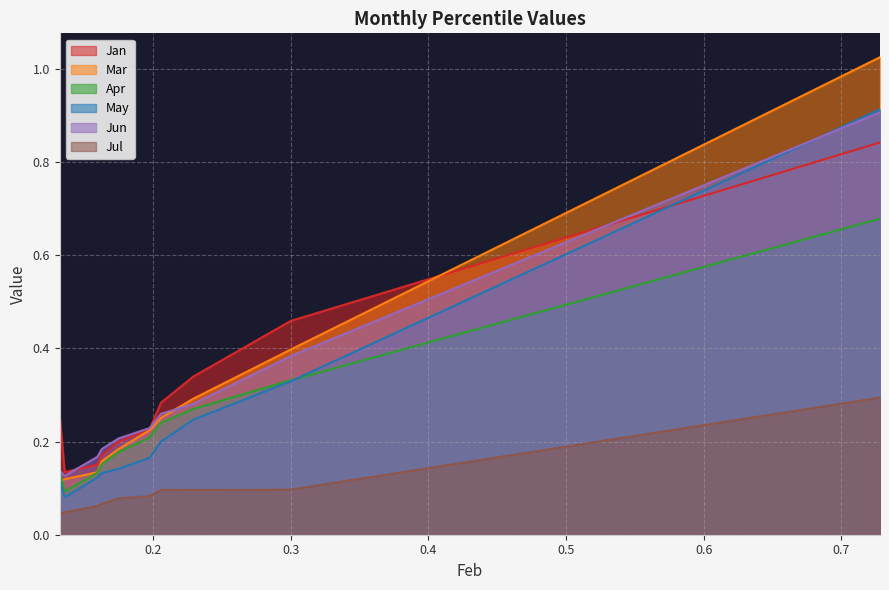

Between pct25 and pct55, which series saw the biggest shift?

Mar